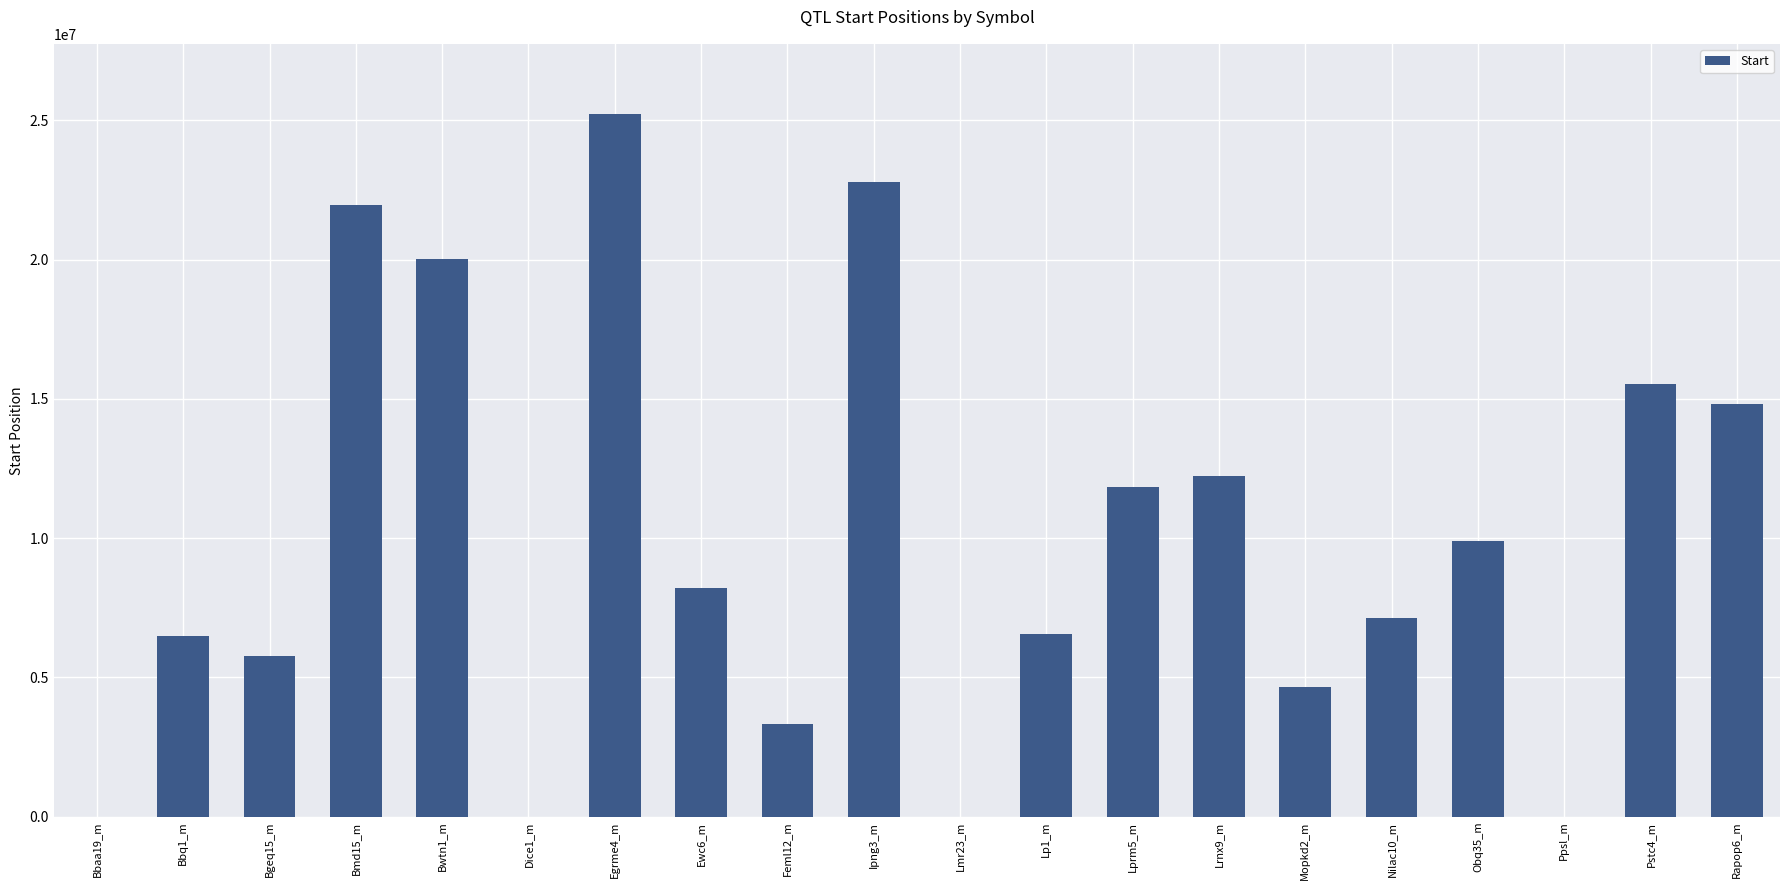

Which label corresponds to the largest value in the chart?

Egrme4_m